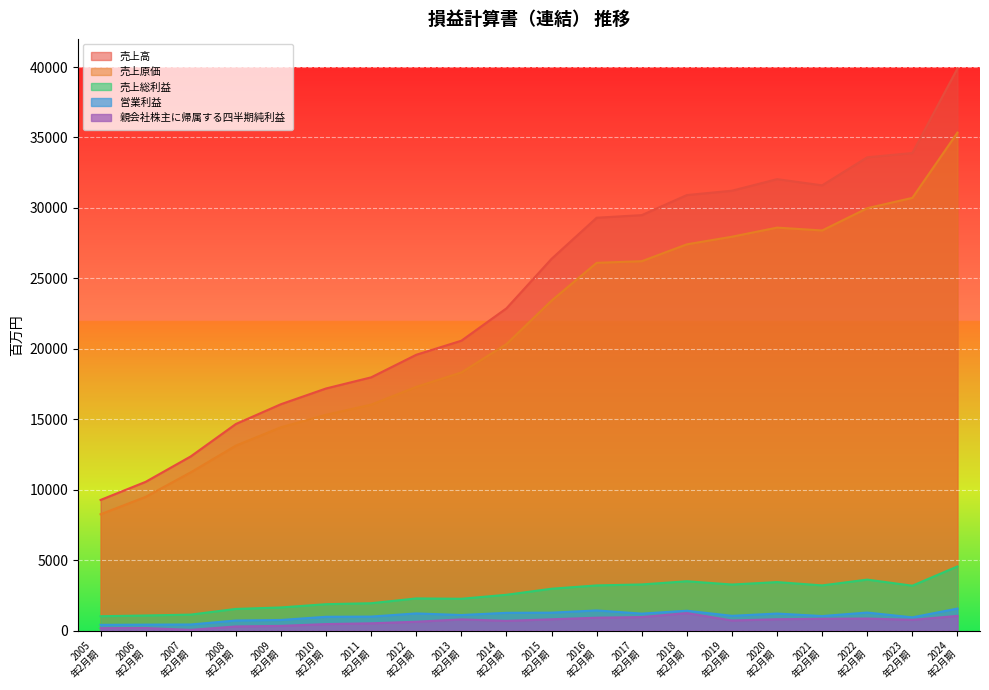

Which series has the largest total across all categories?

売上高